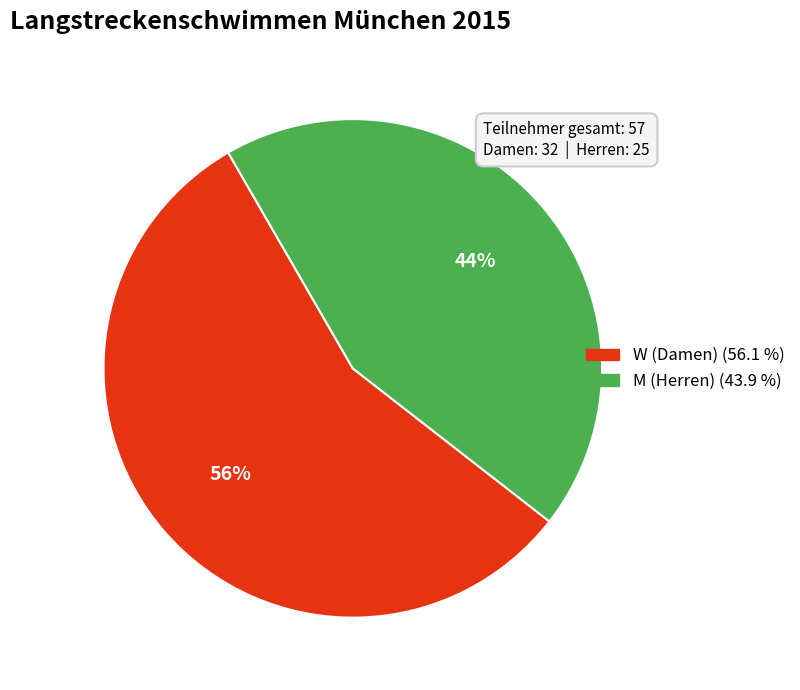

To the nearest percent, what percentage of the pie is W?

56%